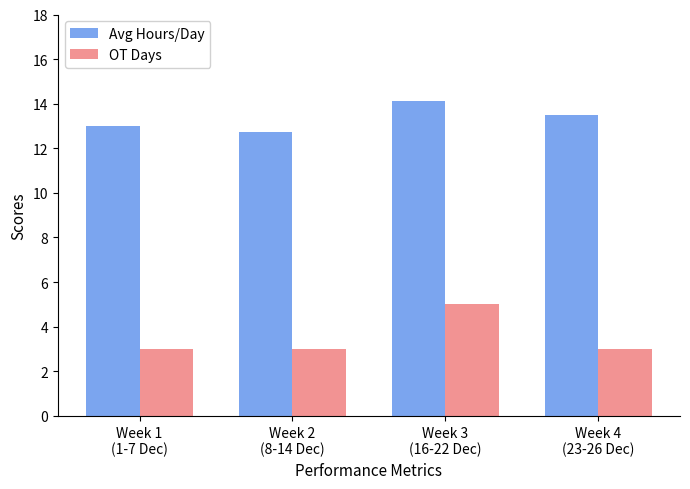

What position from the left is Week 4
(23-26 Dec)?

4